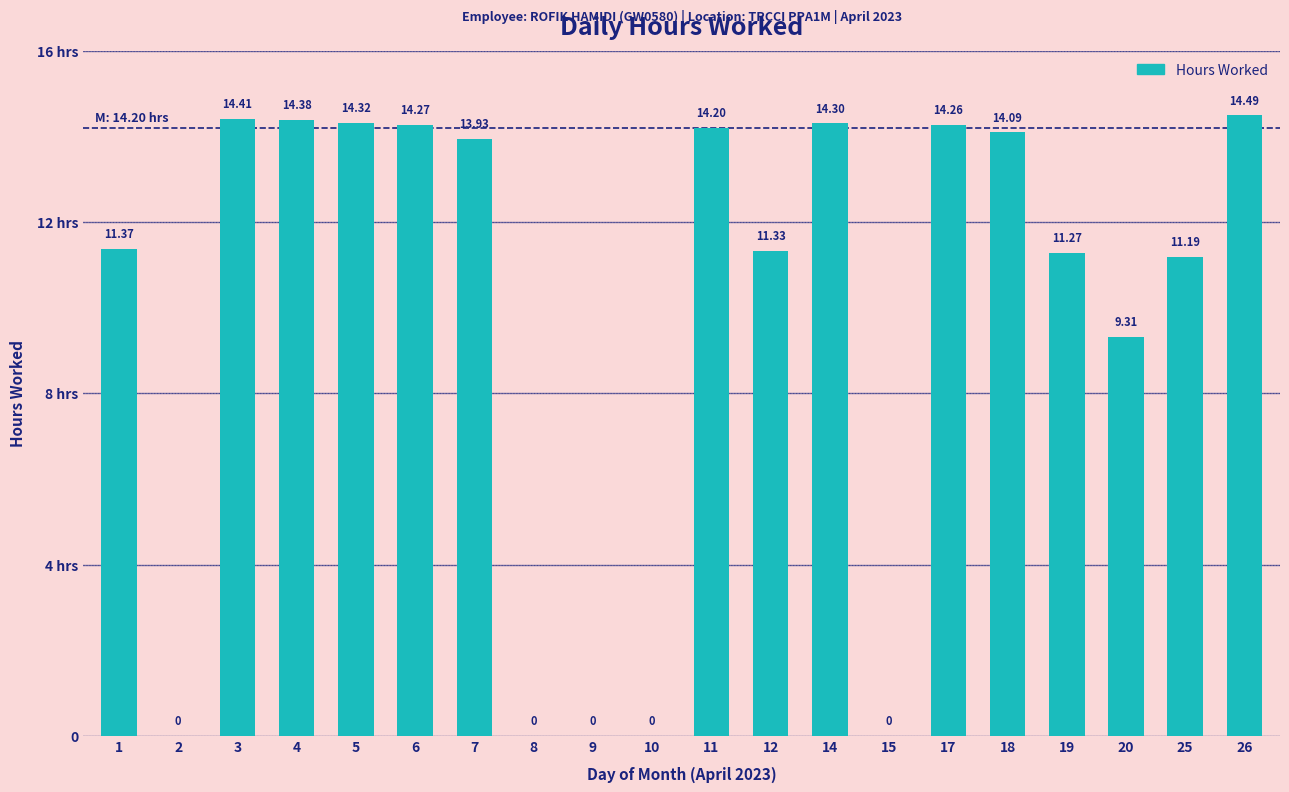

Are the bars horizontal?

No